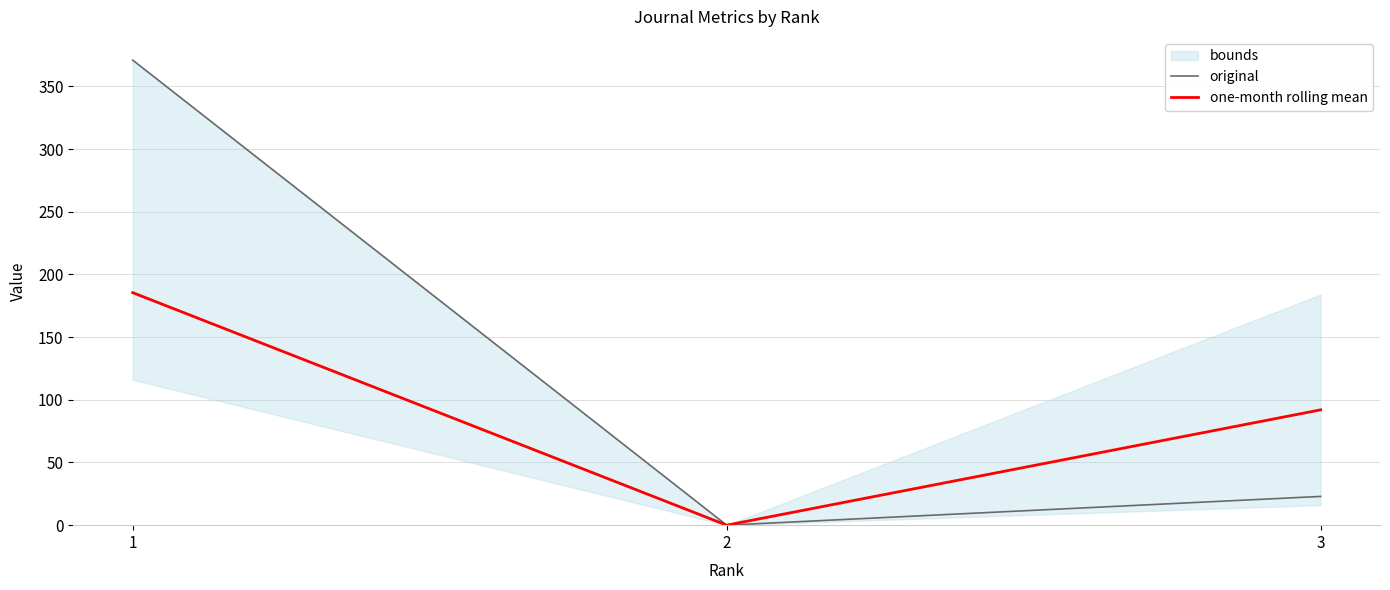

At which label does one-month rolling mean first exceed 92?

1